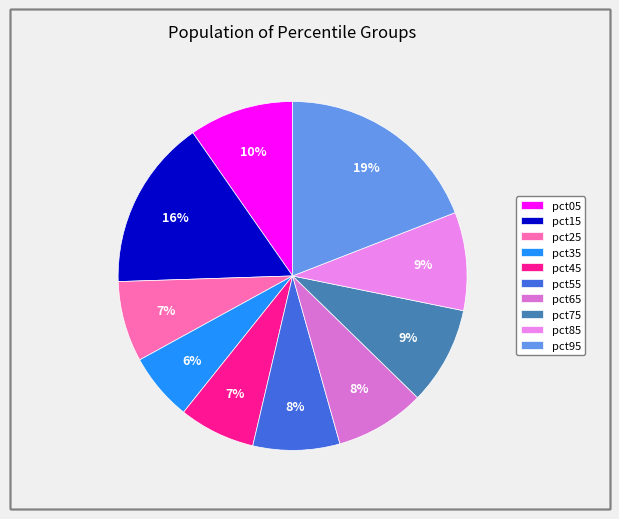

Between pct85 and pct35, which is larger?

pct85